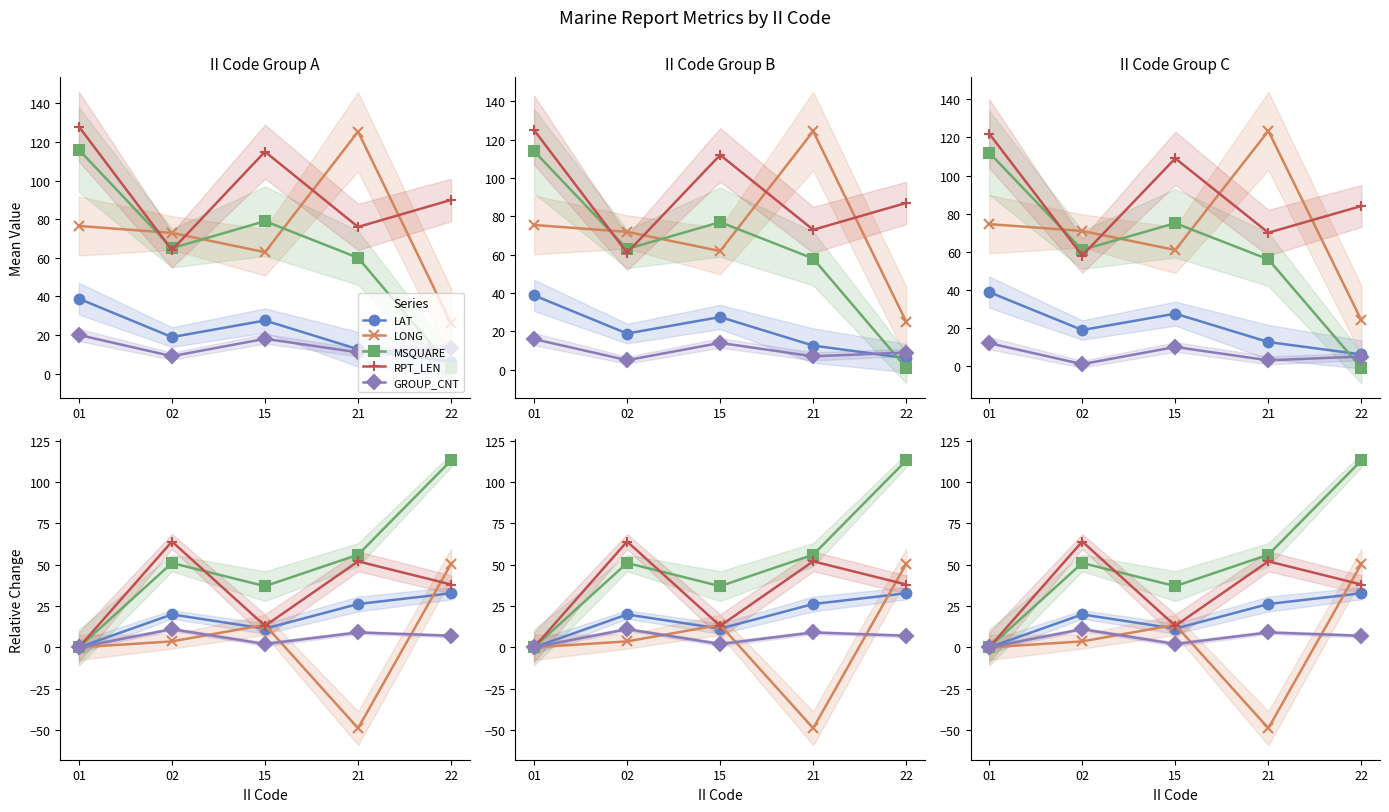

What is the difference between the maximum and minimum values in the GROUP_CNT series?

11.0